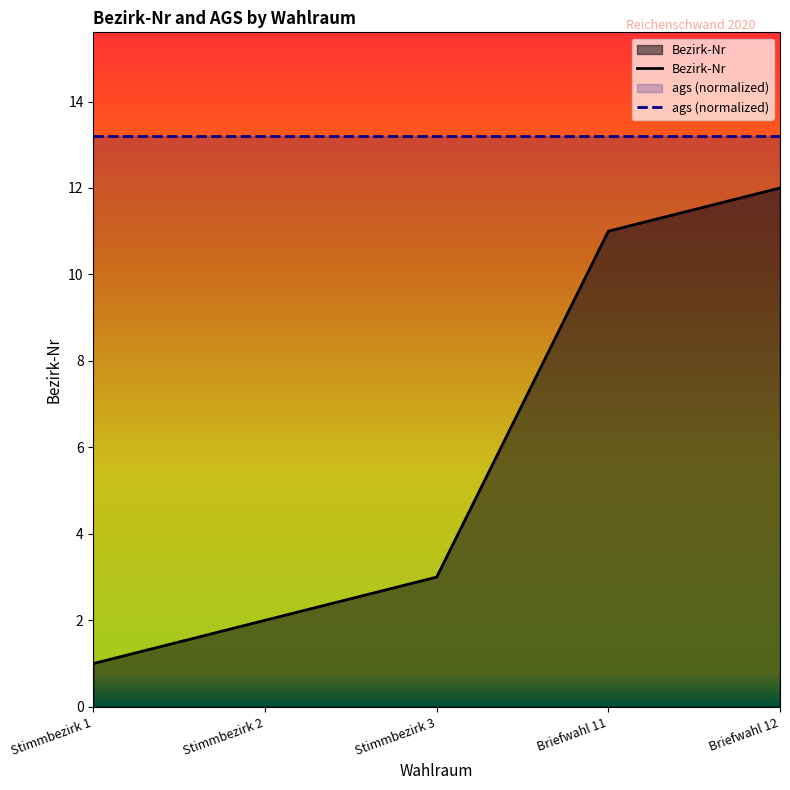

True or false: the data shows 11 at Briefwahl 11.

True